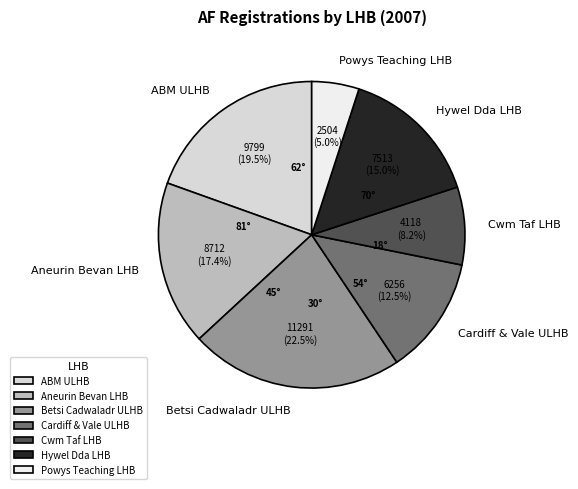

How many slices are in this pie chart?

7